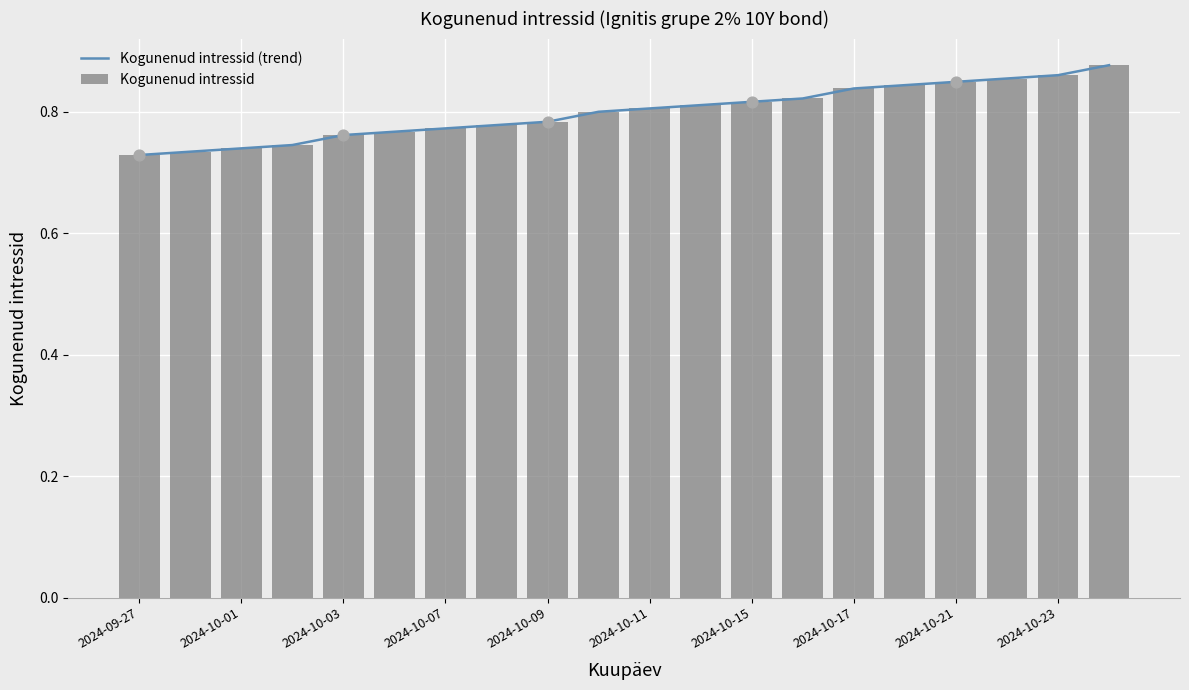

Which series reaches the maximum Y coordinate?

Kogunenud intressid (trend)